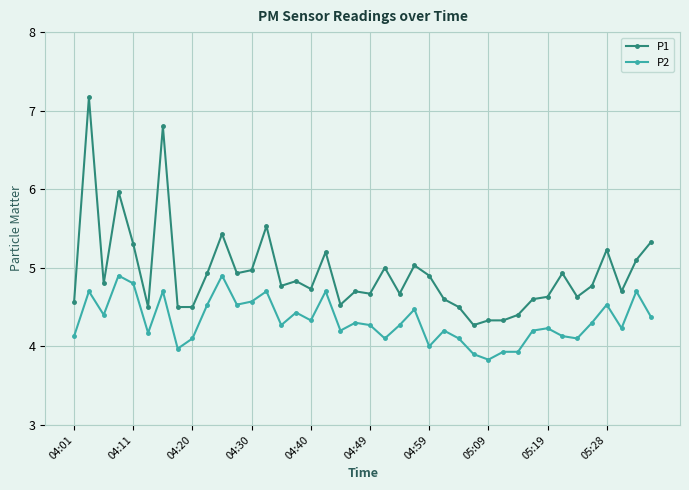

List the series in order of their peak value, highest first.

P1, P2